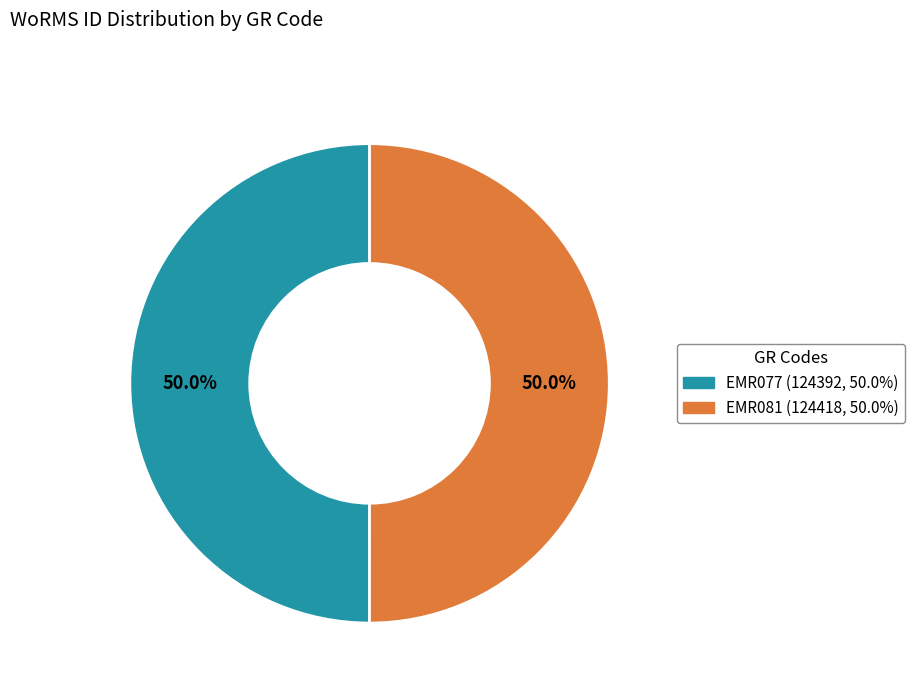

What is the ratio of the value at EMR077 to the value at EMR081?

1.0